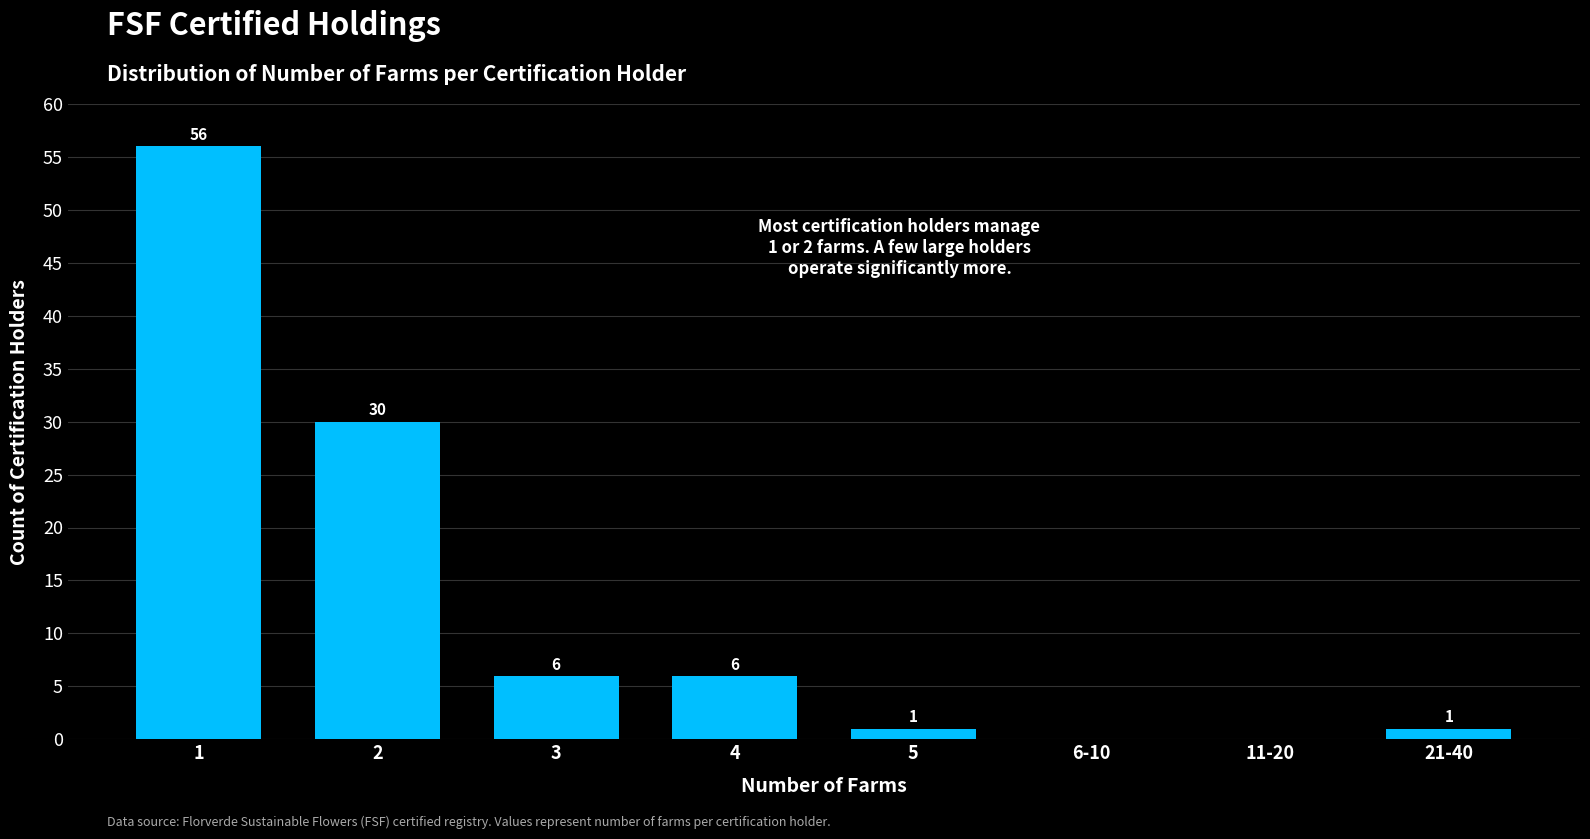

Reading left to right, list all the values displayed in this chart.

1=56	2=30	3=6	4=6	5=1	6-10=0	11-20=0	21-40=1